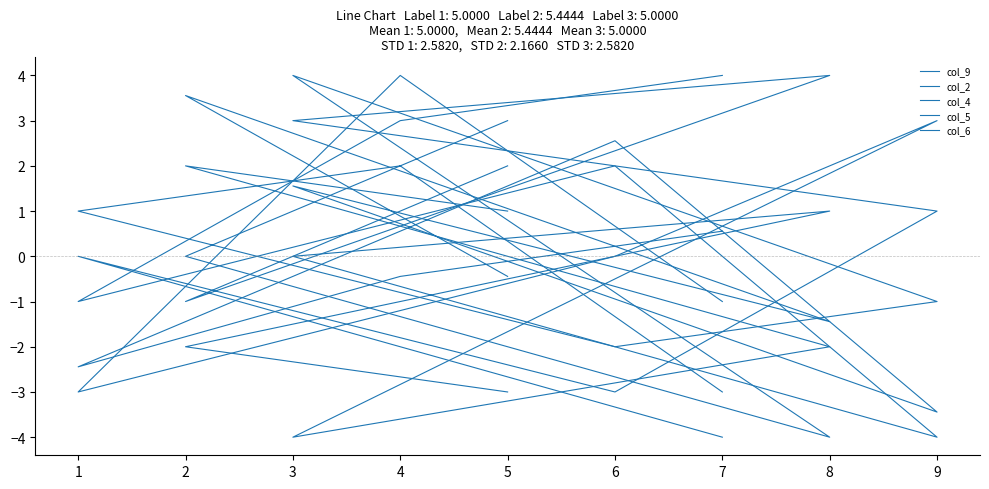

At how many categories does at least one series exceed 3?

5